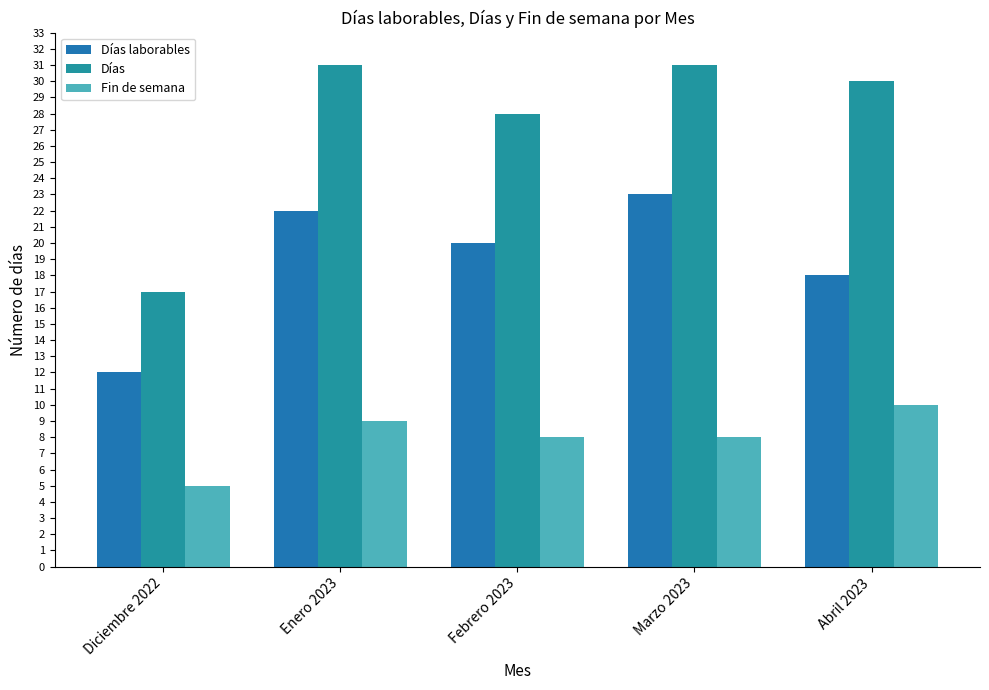

What is the label of the 4th bar from the right?

Enero 2023